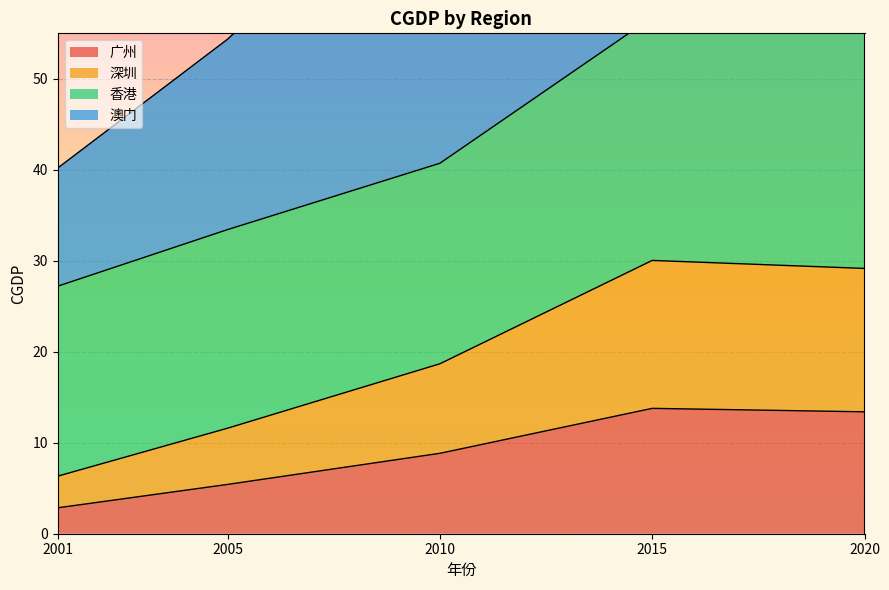

What is the sum of the 广州 values at 2010 and 2015?

22.6